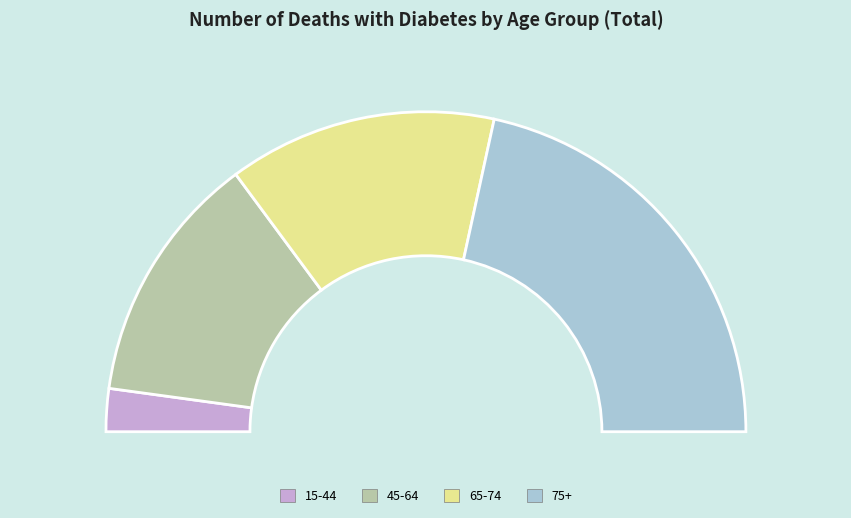

To the nearest percent, what is the combined percentage of 65-74 and 75+?

70%